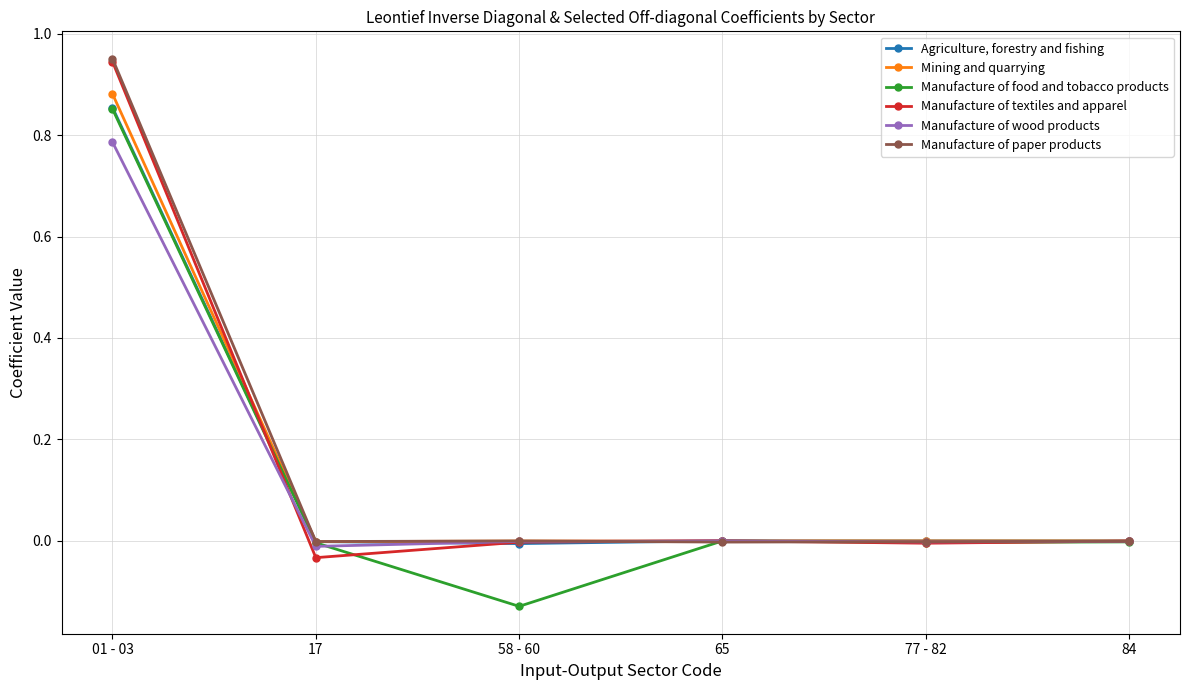

Rank the series at 65 from highest to lowest value.

Agriculture, forestry and fishing, Mining and quarrying, Manufacture of textiles and apparel, Manufacture of wood products, Manufacture of food and tobacco products, Manufacture of paper products